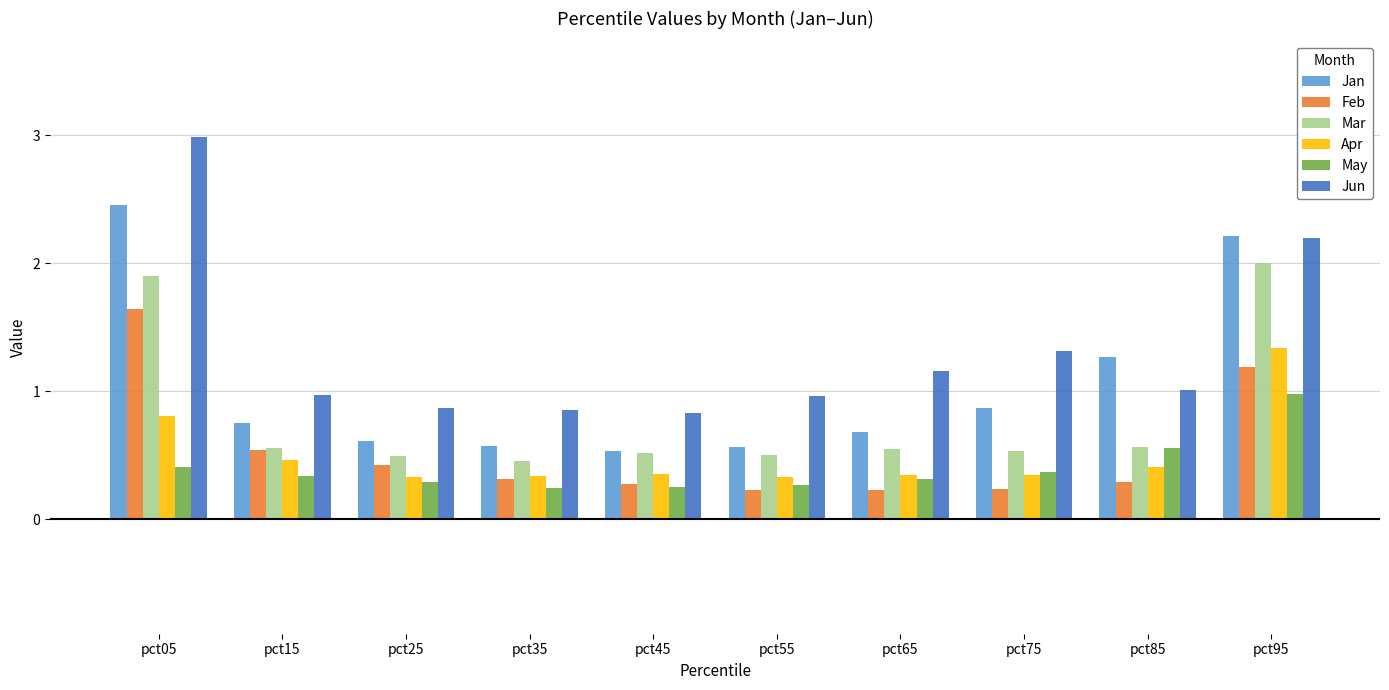

Which category has the highest value across all series?

pct05